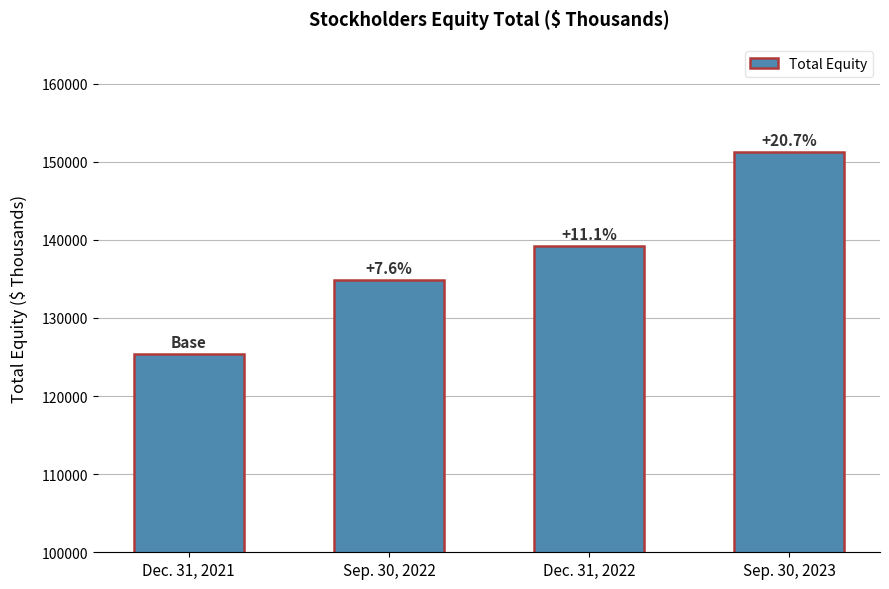

What is the minimum value shown in the chart?

125330